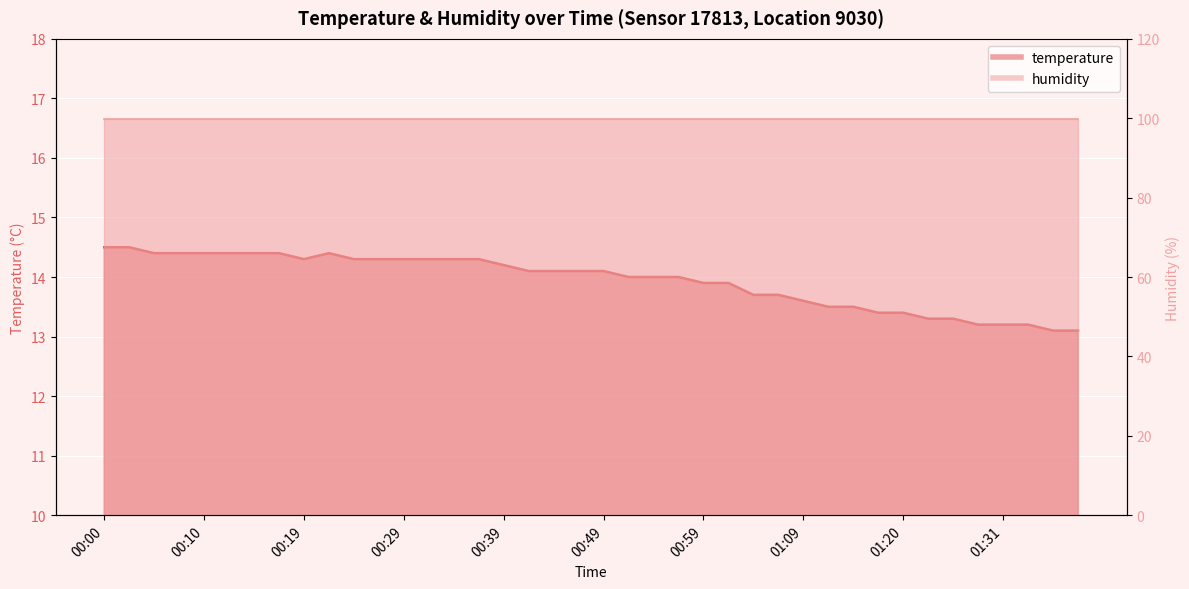

Reading left to right, list all the values displayed in this chart.

00:00=14.5	00:02=14.5	00:05=14.4	00:07=14.4	00:10=14.4	00:12=14.4	00:15=14.4	00:17=14.4	00:19=14.3	00:22=14.4	00:24=14.3	00:27=14.3	00:29=14.3	00:32=14.3	00:34=14.3	00:37=14.3	00:39=14.2	00:42=14.1	00:44=14.1	00:47=14.1	00:49=14.1	00:51=14.0	00:54=14.0	00:56=14.0	00:59=13.9	01:01=13.9	01:04=13.7	01:06=13.7	01:09=13.6	01:11=13.5	01:14=13.5	01:17=13.4	01:20=13.4	01:22=13.3	01:25=13.3	01:28=13.2	01:31=13.2	01:33=13.2	01:36=13.1	01:38=13.1